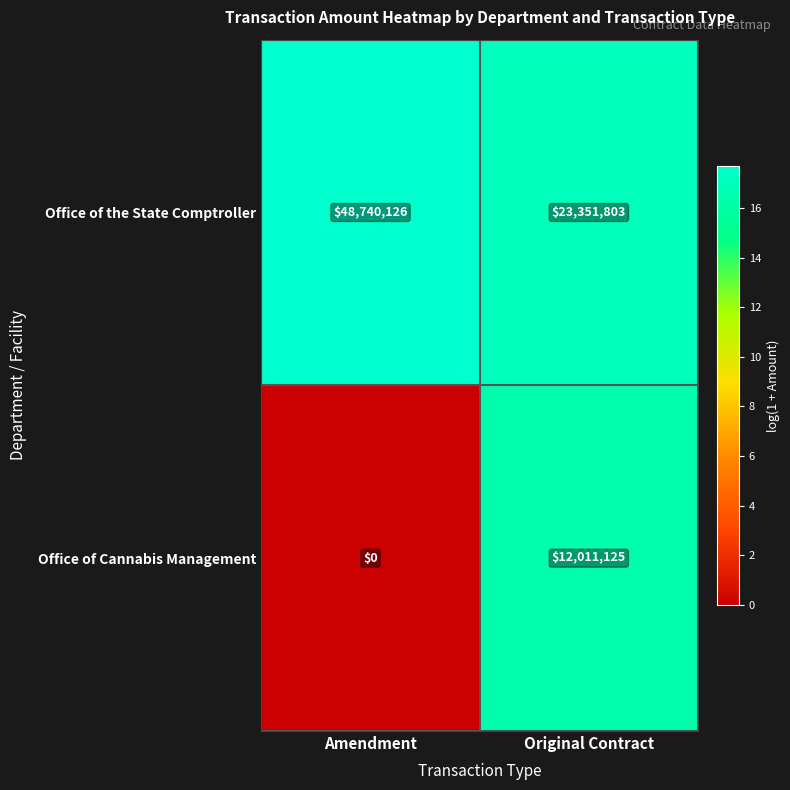

What is the sum of the Office of Cannabis Management values at Original Contract and Amendment?

12011125